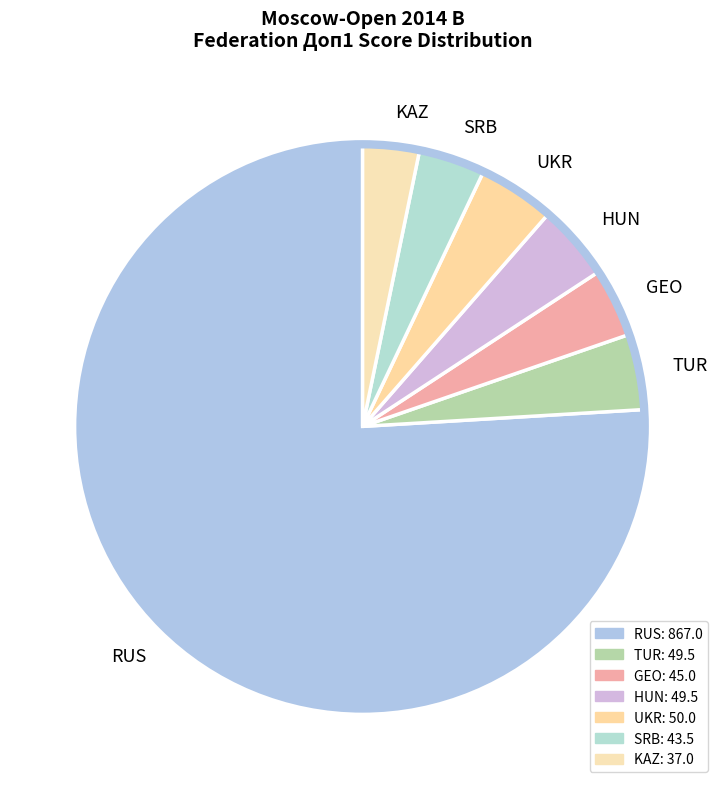

What is the largest slice in the pie chart?

RUS